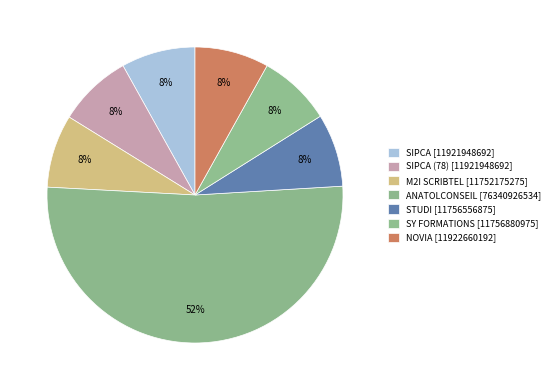

Which slice is the smallest?

M2I SCRIBTEL